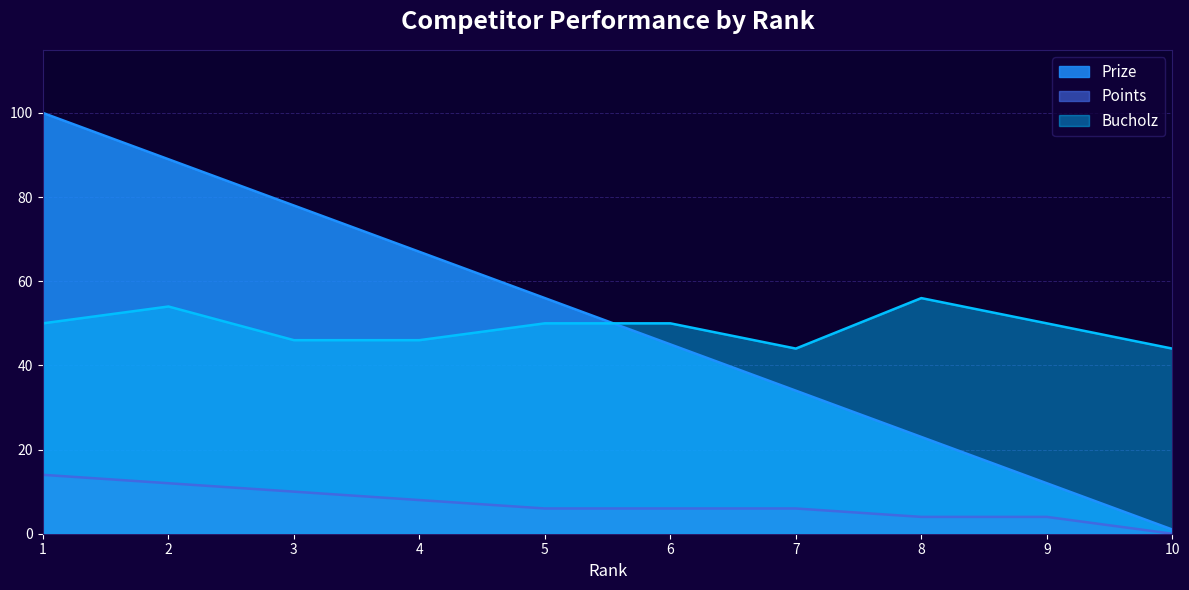

Is the value of Bucholz at 8 greater than the value of Points at 10?

Yes